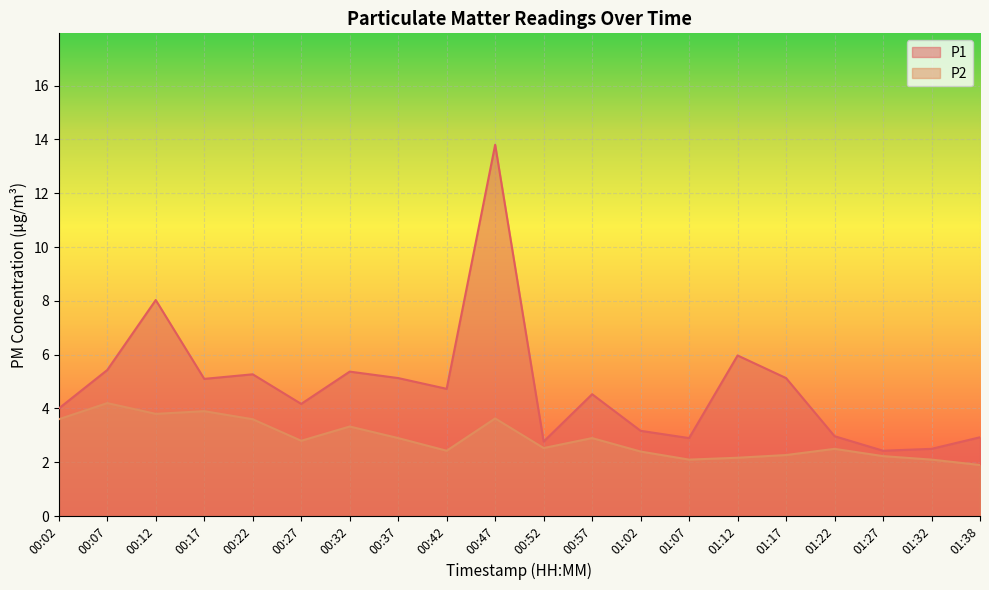

At which category is the sum across all series the highest?

00:47